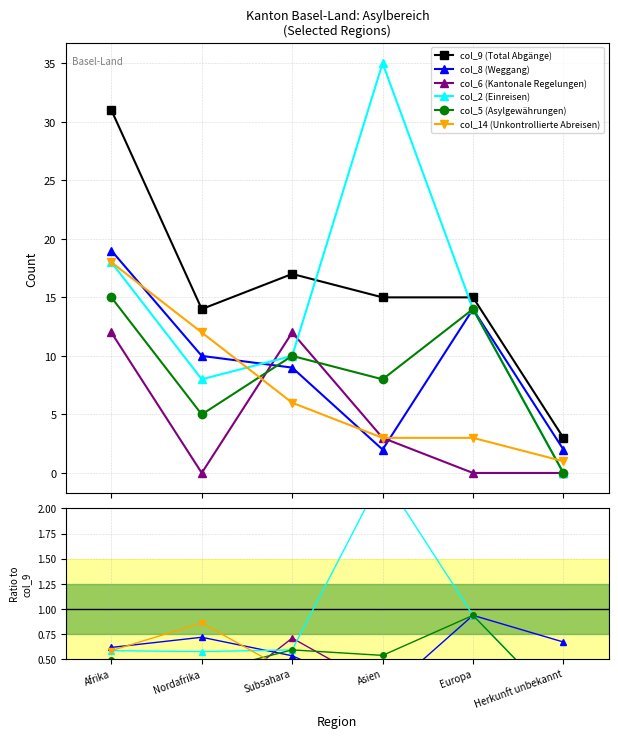

At which label does col_2 (Einreisen) reach its minimum?

Herkunft unbekannt